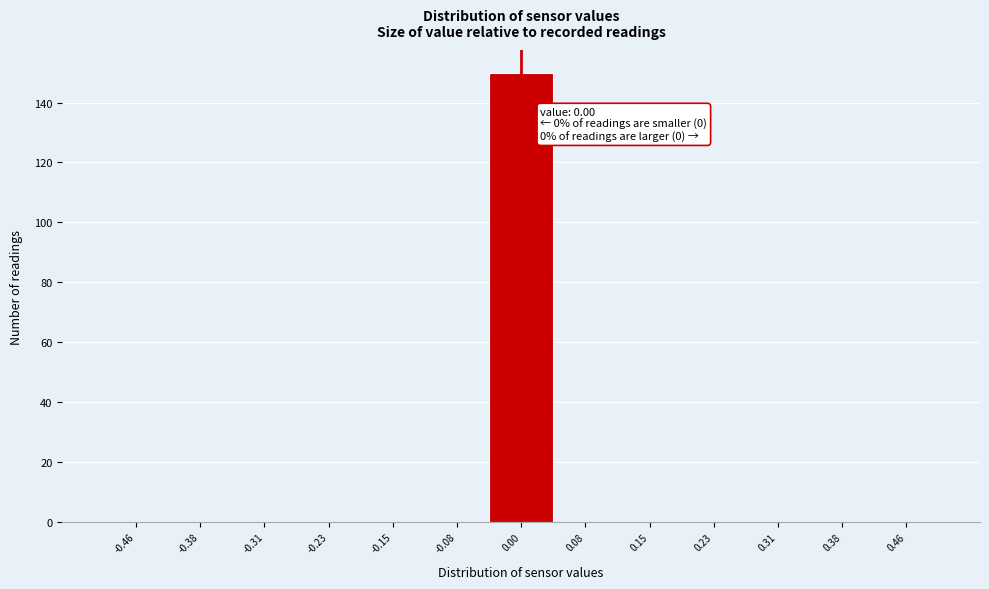

Which range on the x-axis has the tallest bar?

-0.04 to 0.04